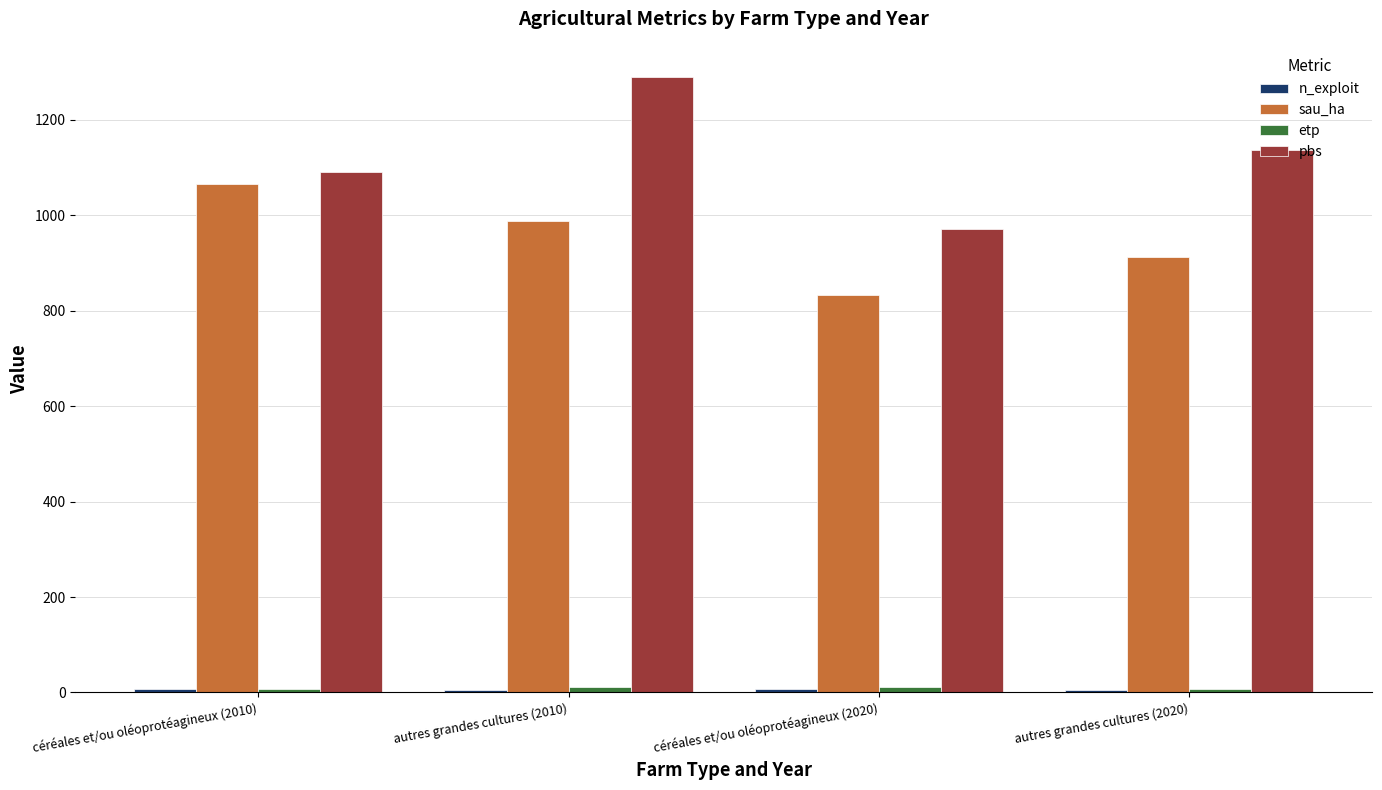

What is the label of the 1st bar from the left?

céréales et/ou oléoprotéagineux (2010)